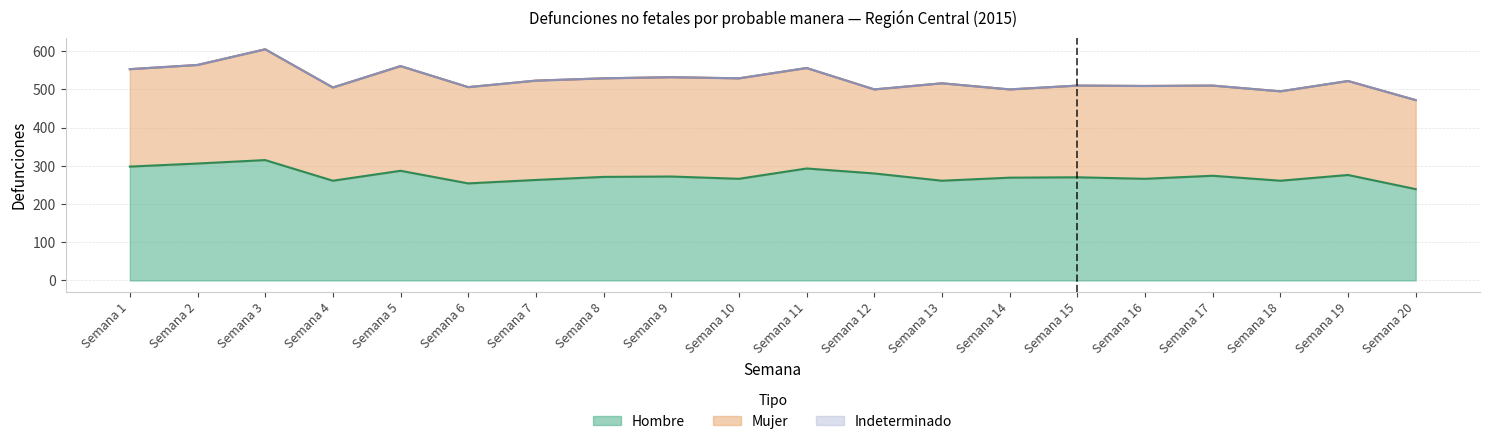

Reading left to right, list all the values displayed in this chart.

Hombre: 298	306	315	261	287	254	263	271	272	266	293	280	261	269	270	266	274	261	276	239
Mujer: 255	258	290	244	274	252	260	258	260	263	263	220	255	231	240	243	236	234	246	233
Indeterminado: 0	0	0	0	0	0	0	0	0	0	0	0	0	0	0	0	0	0	0	0